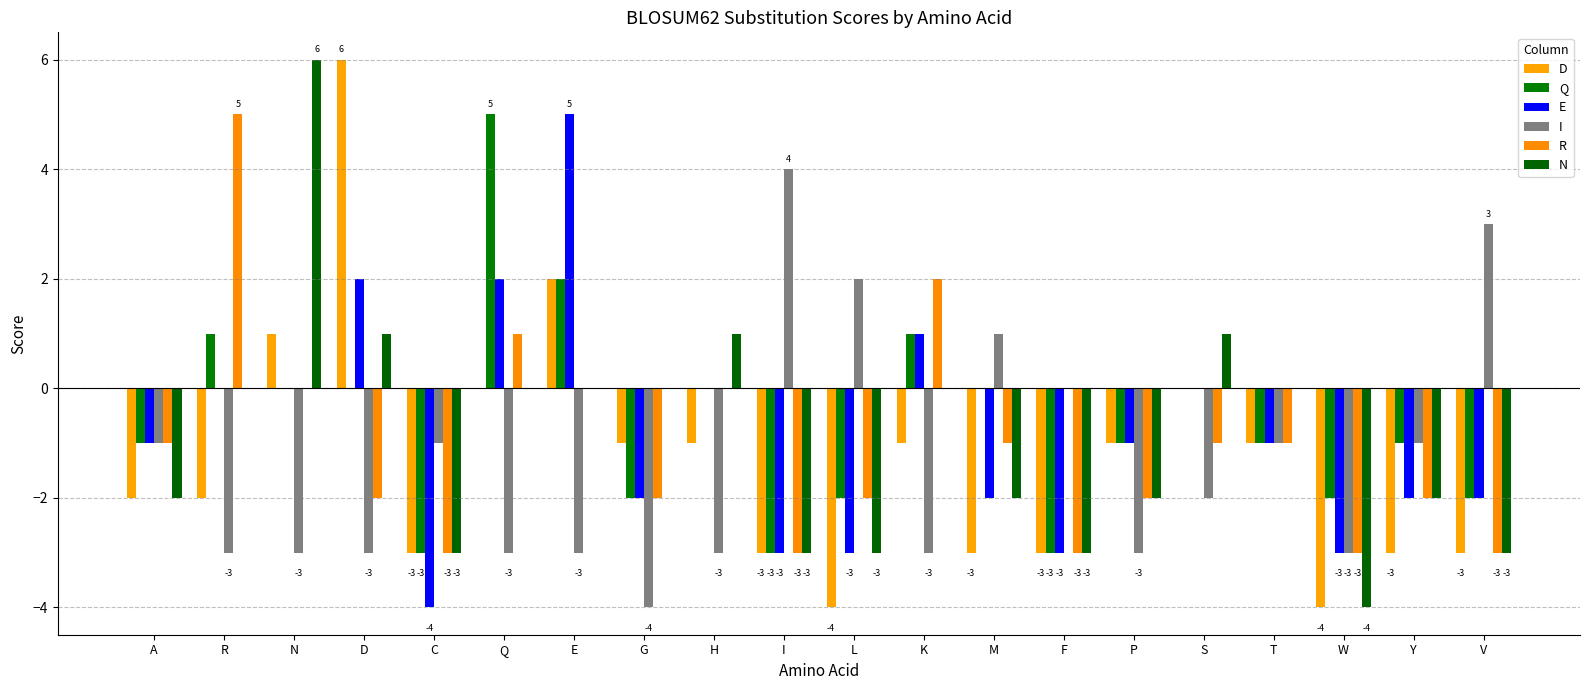

What is the difference between the maximum and minimum values in the I series?

8